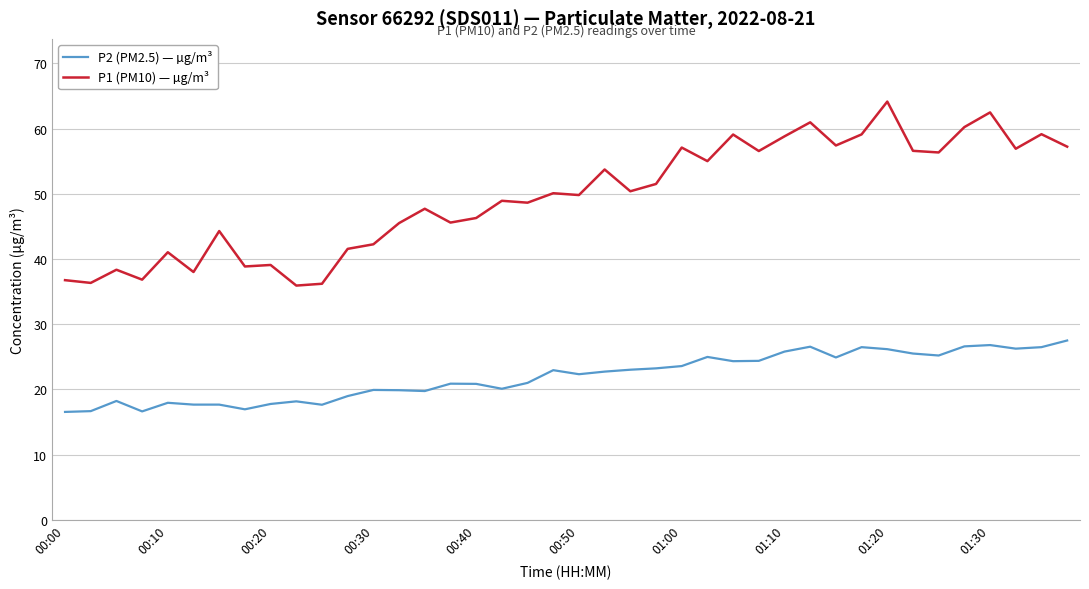

Rank the series by their maximum value, from lowest to highest.

P2 (PM2.5) — µg/m³, P1 (PM10) — µg/m³